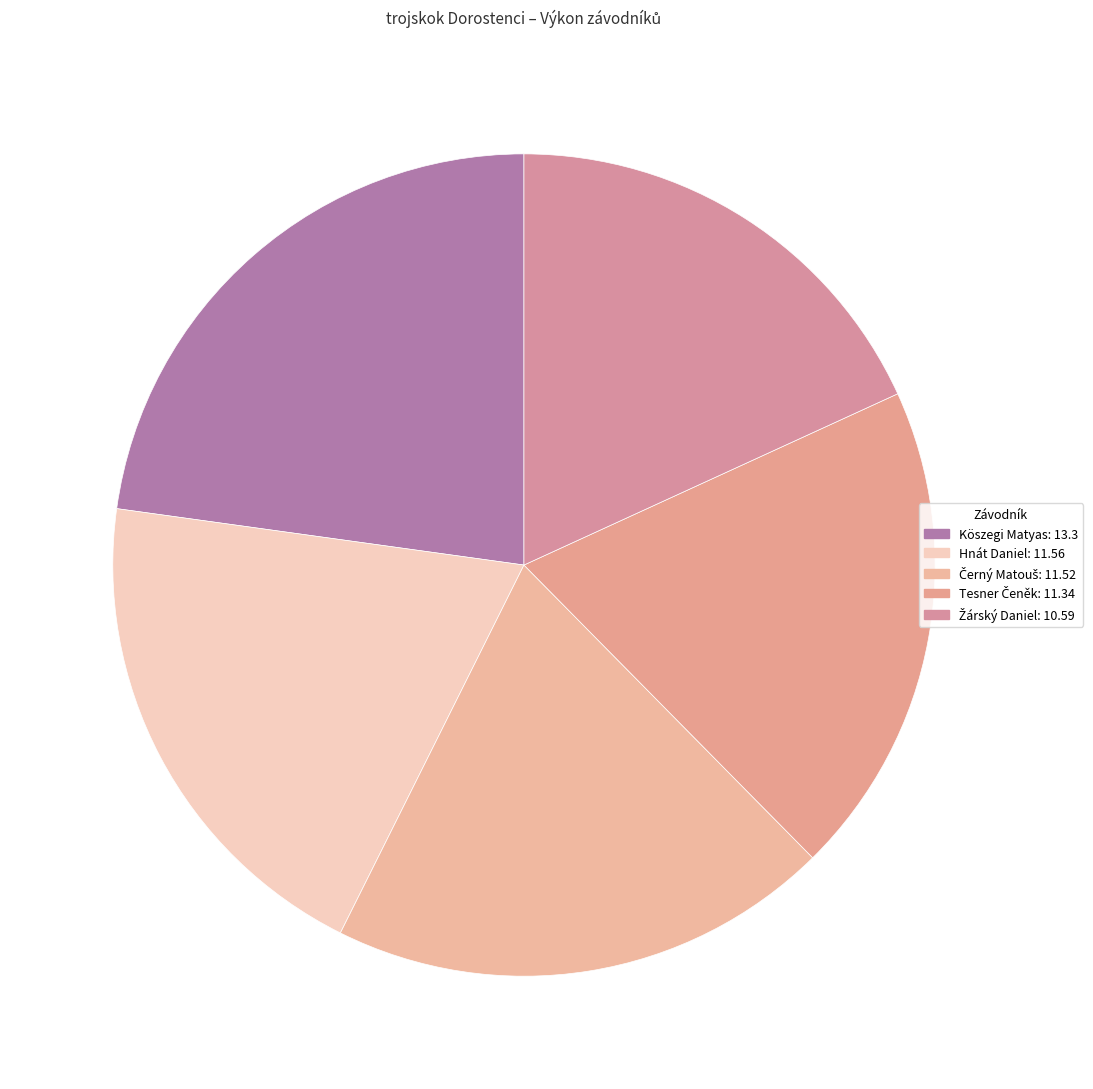

To the nearest percent, what is the combined percentage of Köszegi Matyas and Žárský Daniel?

41%